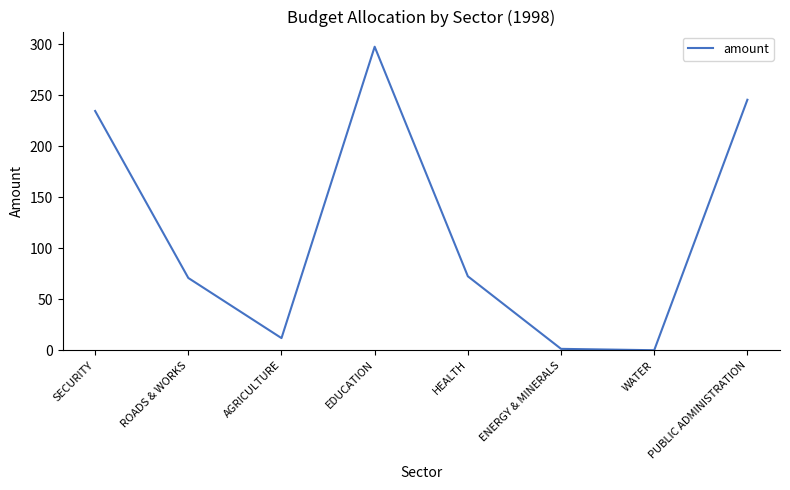

Does the chart have visible grid lines?

No